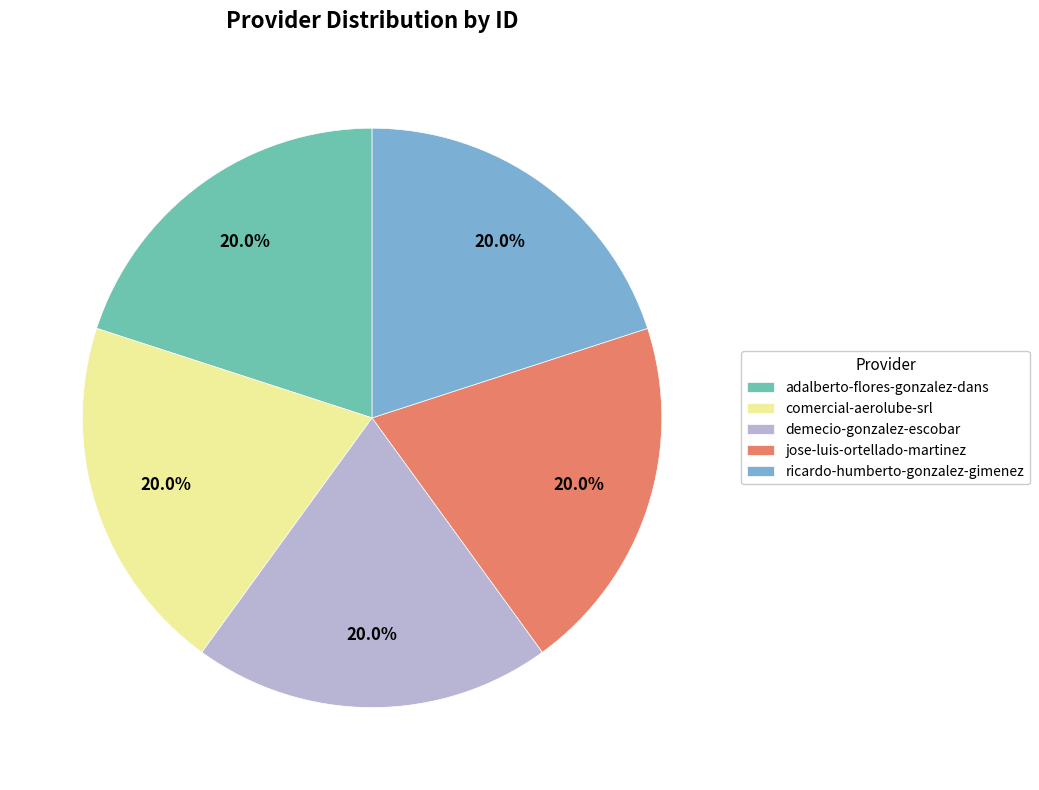

To the nearest percent, what percentage of the pie is adalberto-flores-gonzalez-dans?

20%